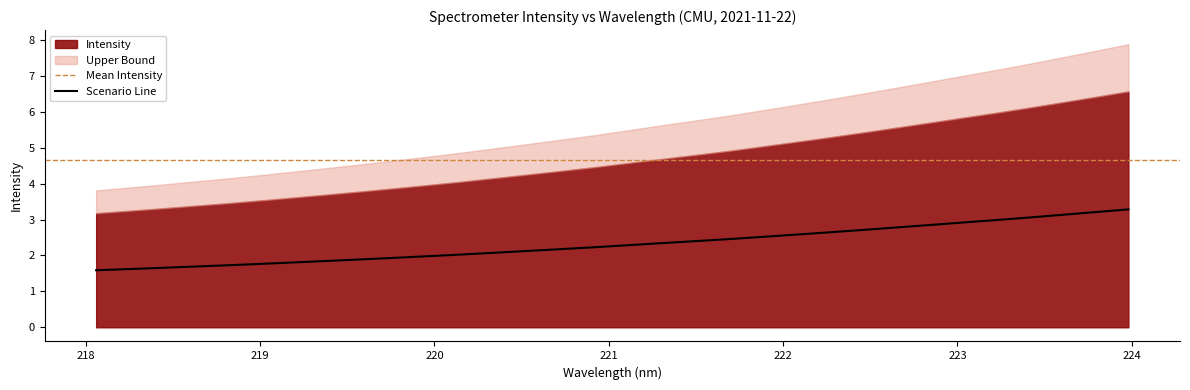

Count the number of values greater than 2.

21